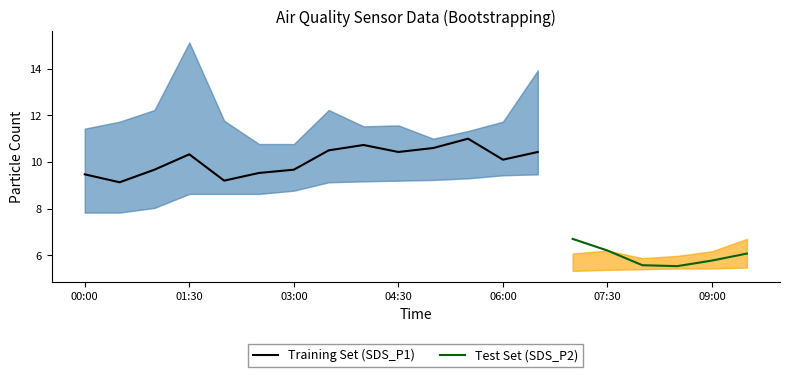

Is it true that Training Set (SDS_P1) equals 6.1 at 06:00?

False